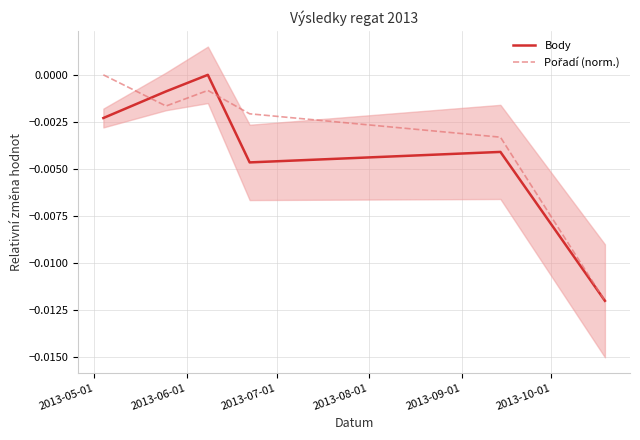

True or false: Pořadí (norm.) has a value of -0.0 at 2013-10-01.

False